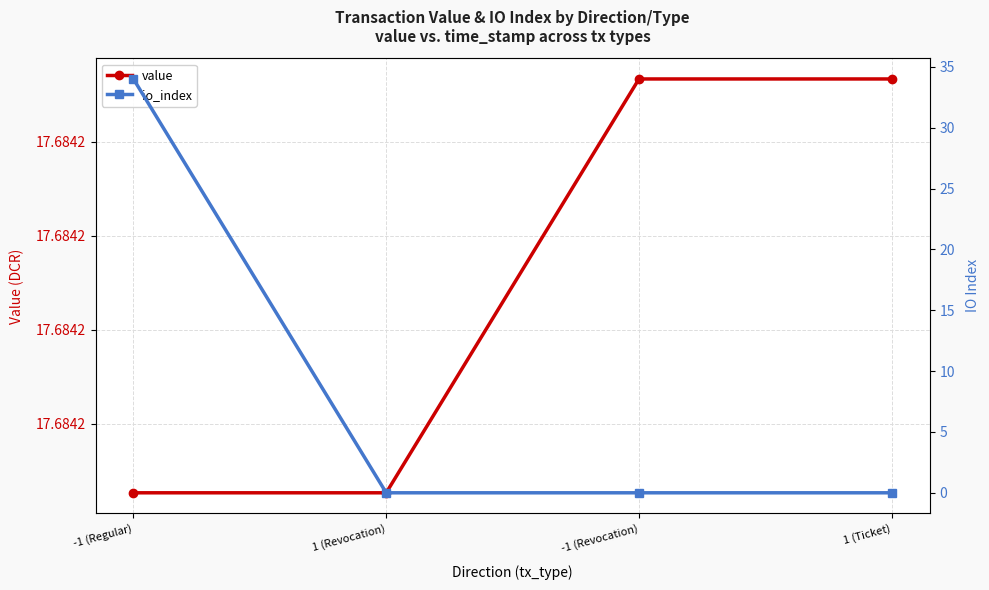

The value series shows 17.7 at 1 (Ticket). True or false?

True